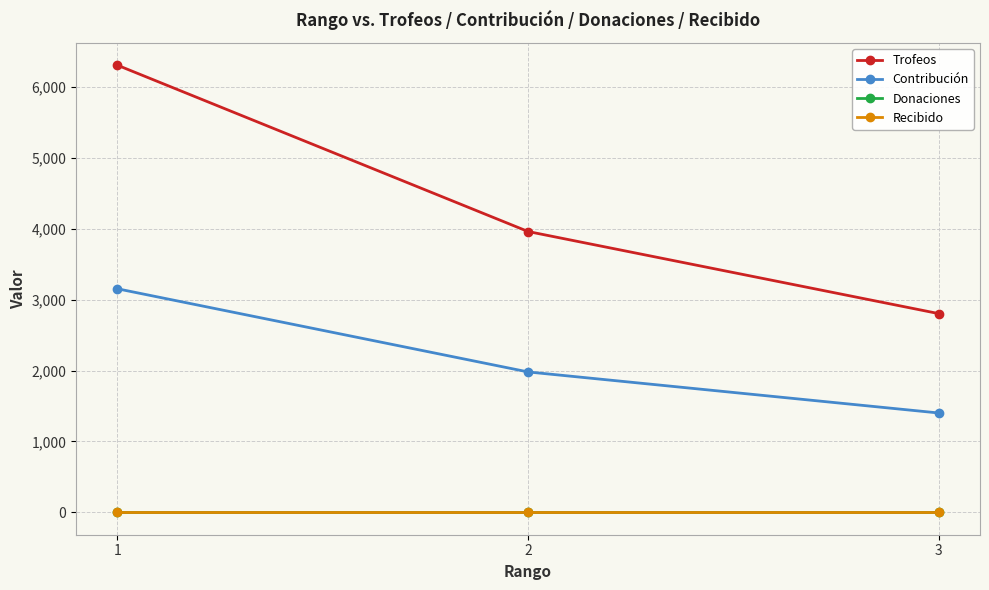

Reading left to right, list all the values displayed in this chart.

Trofeos: 1=6306	2=3960	3=2802
Contribución: 1=3153	2=1980	3=1401
Donaciones: 1=0	2=0	3=0
Recibido: 1=0	2=0	3=0